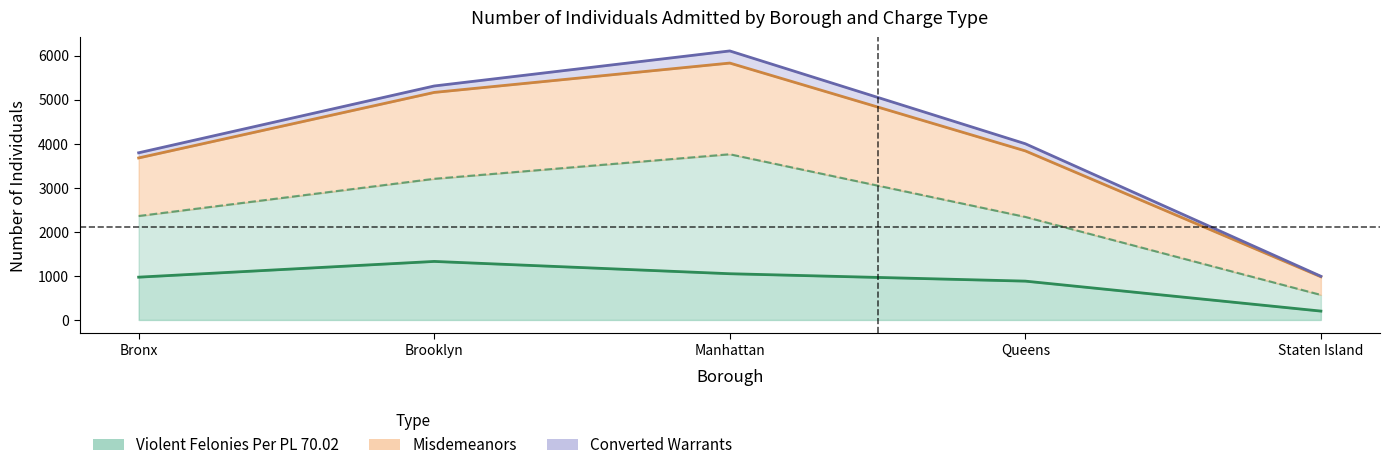

How many interior local peaks does the Misdemeanors series have?

1